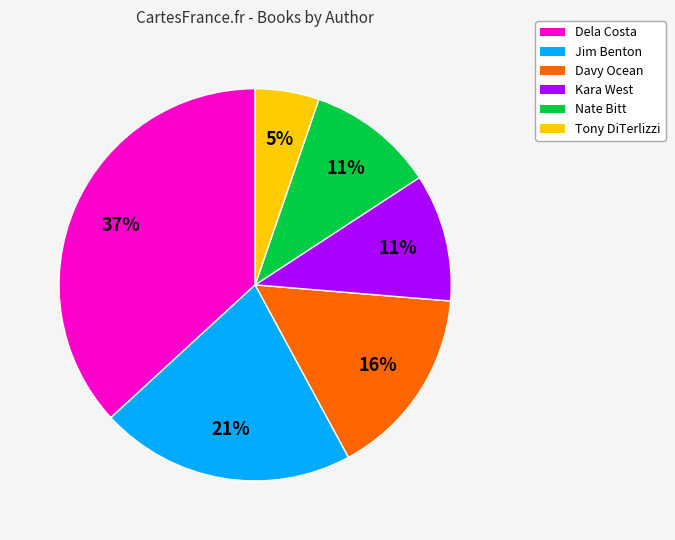

Is there a majority slice in this chart?

No